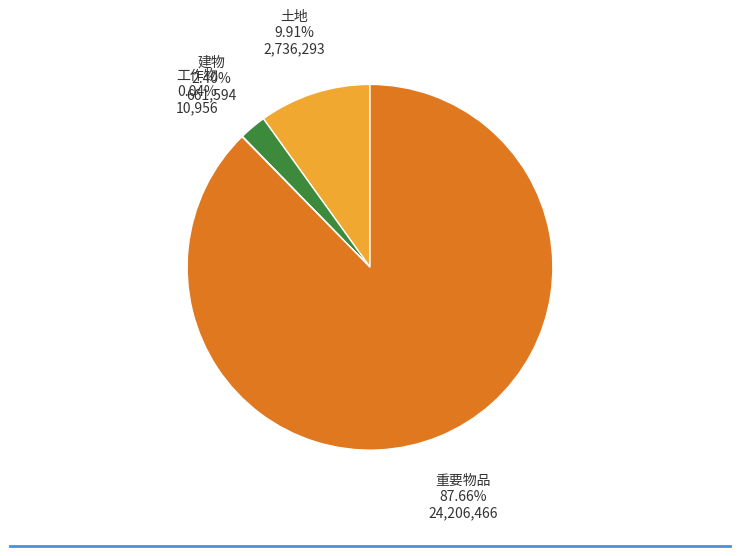

Does any single category account for the majority?

Yes